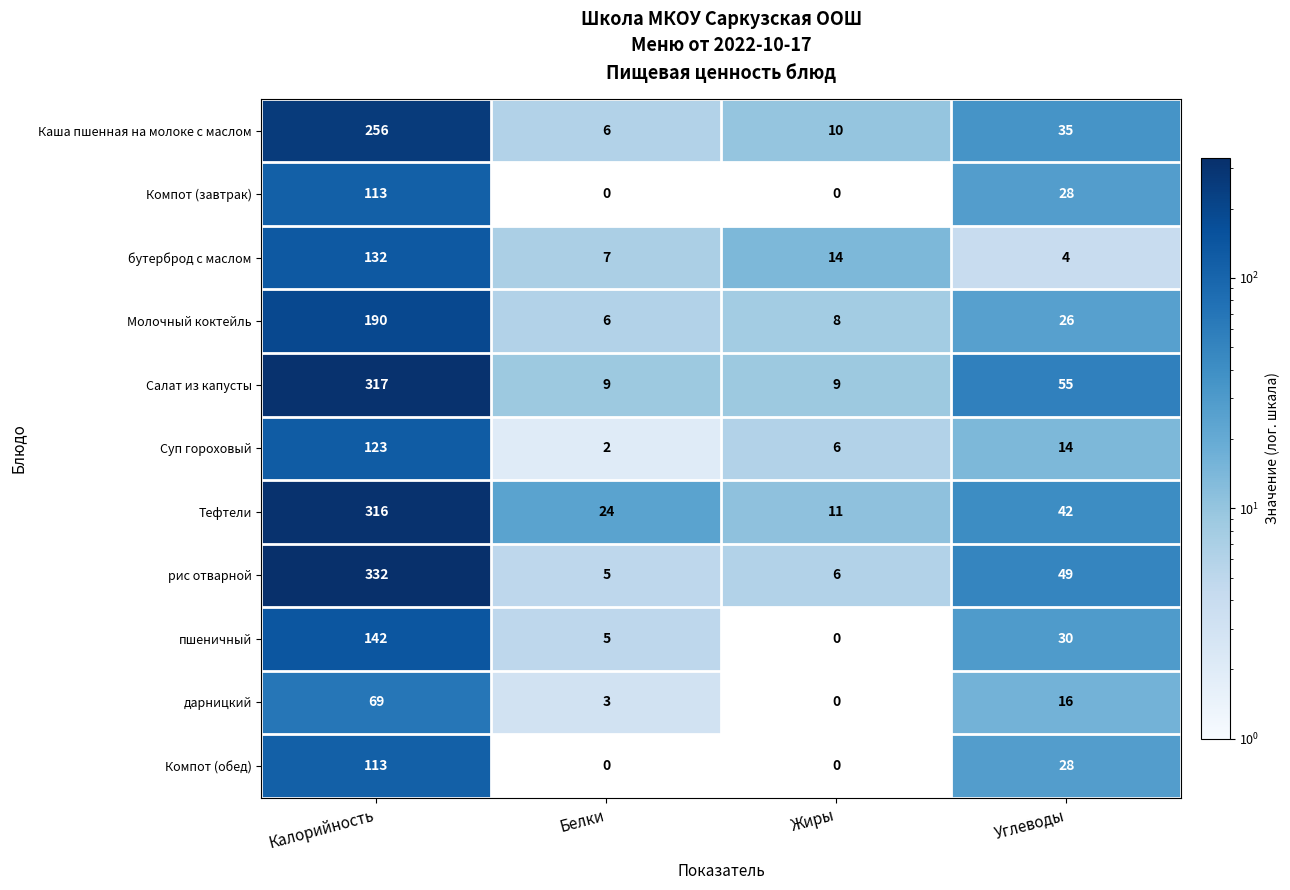

Which series has the largest total across all categories?

Тефтели